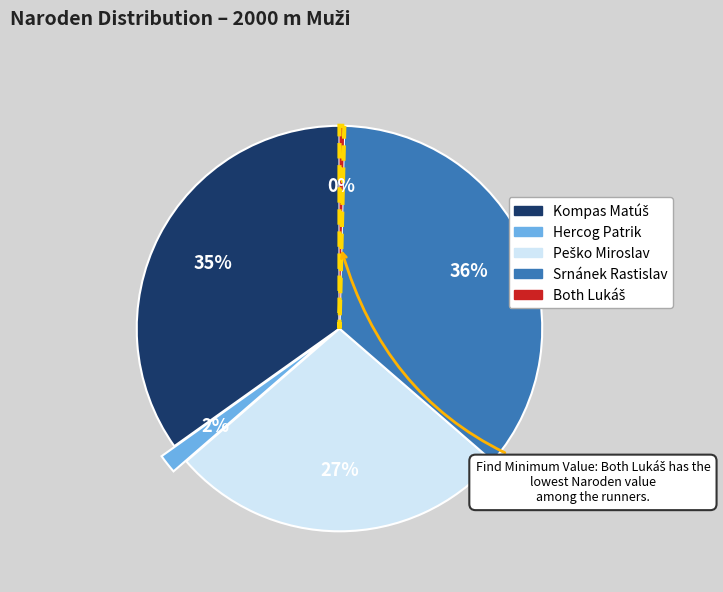

How many segments does this pie chart have?

5